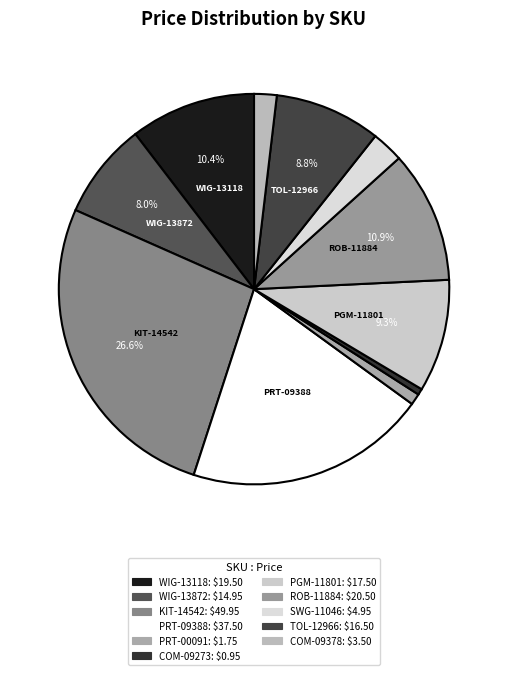

Combined, do SWG-11046 and WIG-13872 account for over 50%?

No